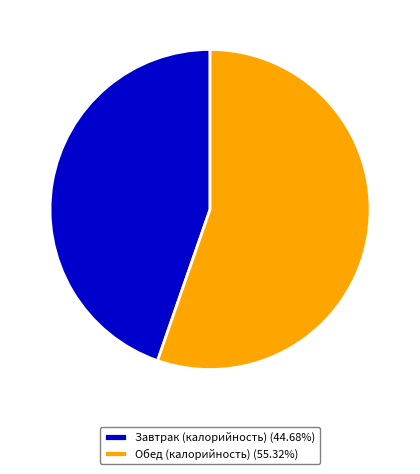

How many segments does this pie chart have?

2